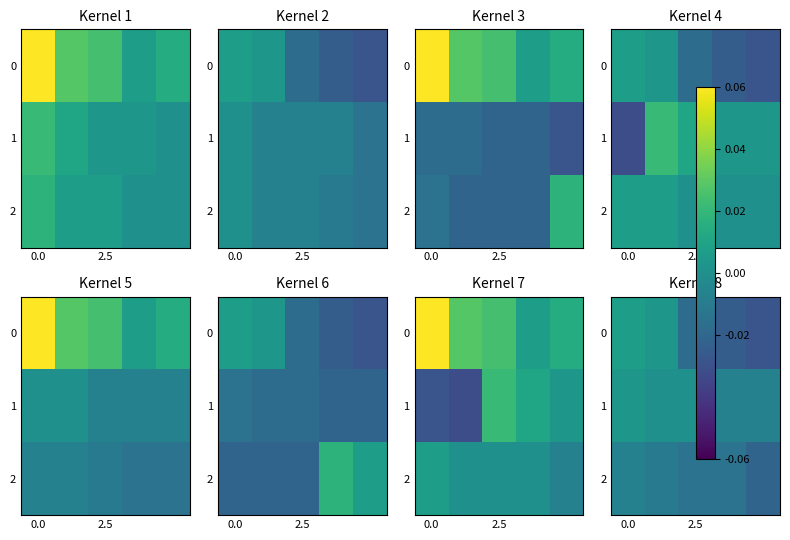

How many distinct data groups are displayed?

3